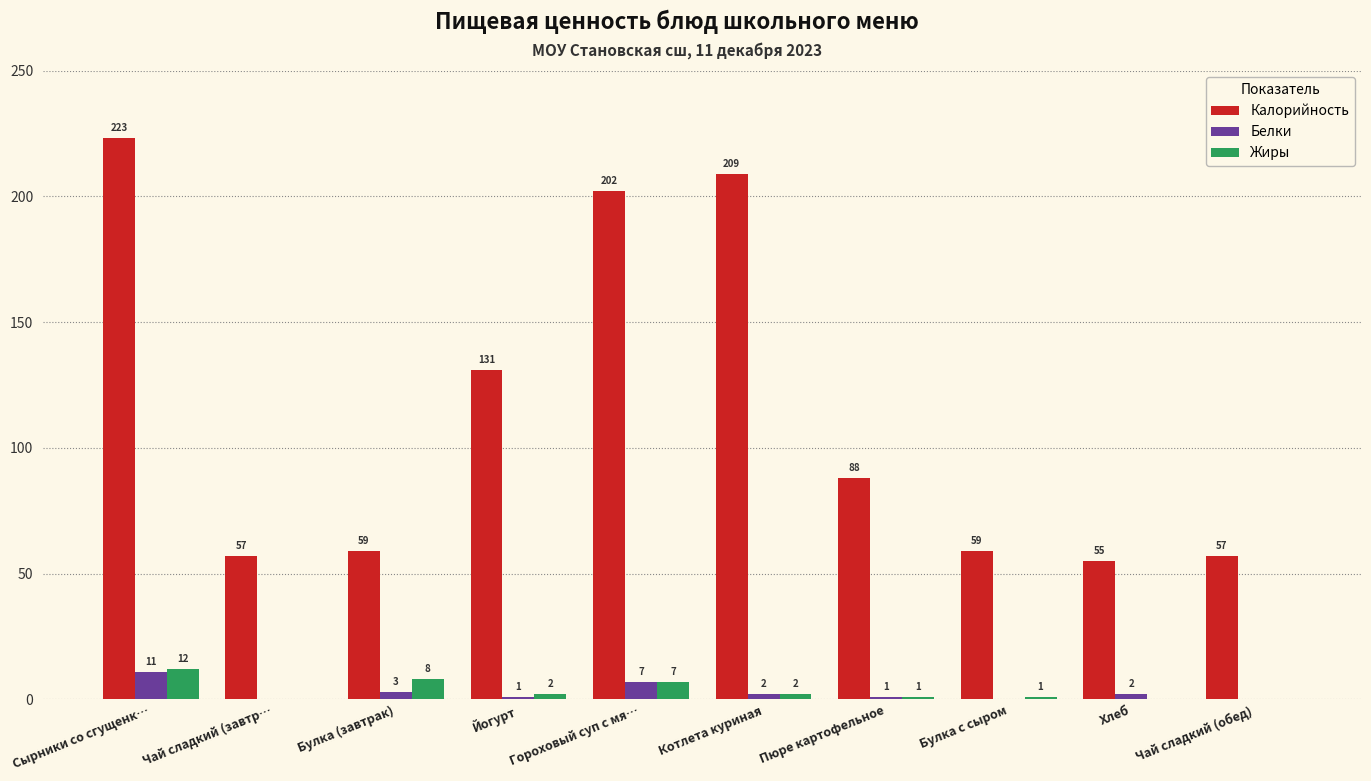

What is the sum of all Калорийность values?

1140